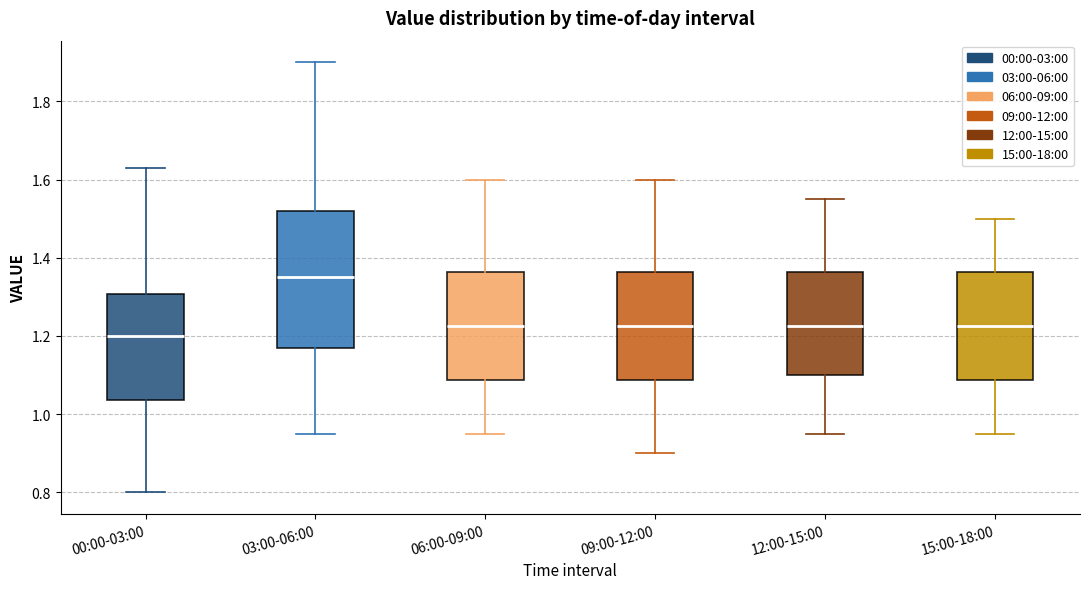

Reading left to right, transcribe this box plot: for each box, give where its median line is, the range the box spans, and where its two whiskers end, as read against the y-axis. The values are not printed on the chart, so give them approximately, as read against the axis.

00:00-03:00: median 1.20, box 1.04 to 1.30, whiskers 0.80 to 1.64
03:00-06:00: median 1.36, box 1.18 to 1.52, whiskers 0.96 to 1.90
06:00-09:00: median 1.22, box 1.08 to 1.36, whiskers 0.96 to 1.60
09:00-12:00: median 1.22, box 1.08 to 1.36, whiskers 0.90 to 1.60
12:00-15:00: median 1.22, box 1.10 to 1.36, whiskers 0.96 to 1.56
15:00-18:00: median 1.22, box 1.08 to 1.36, whiskers 0.96 to 1.50